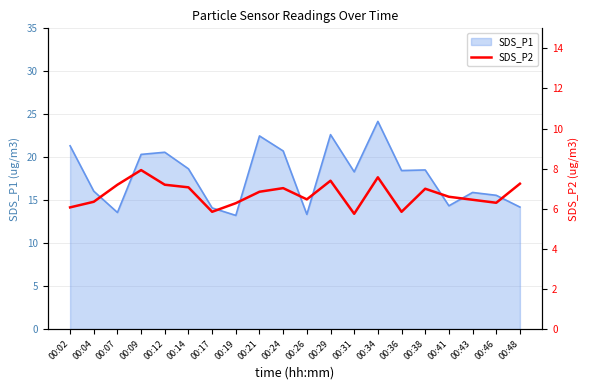

True or false: the data shows 3.0 at 00:04.

False